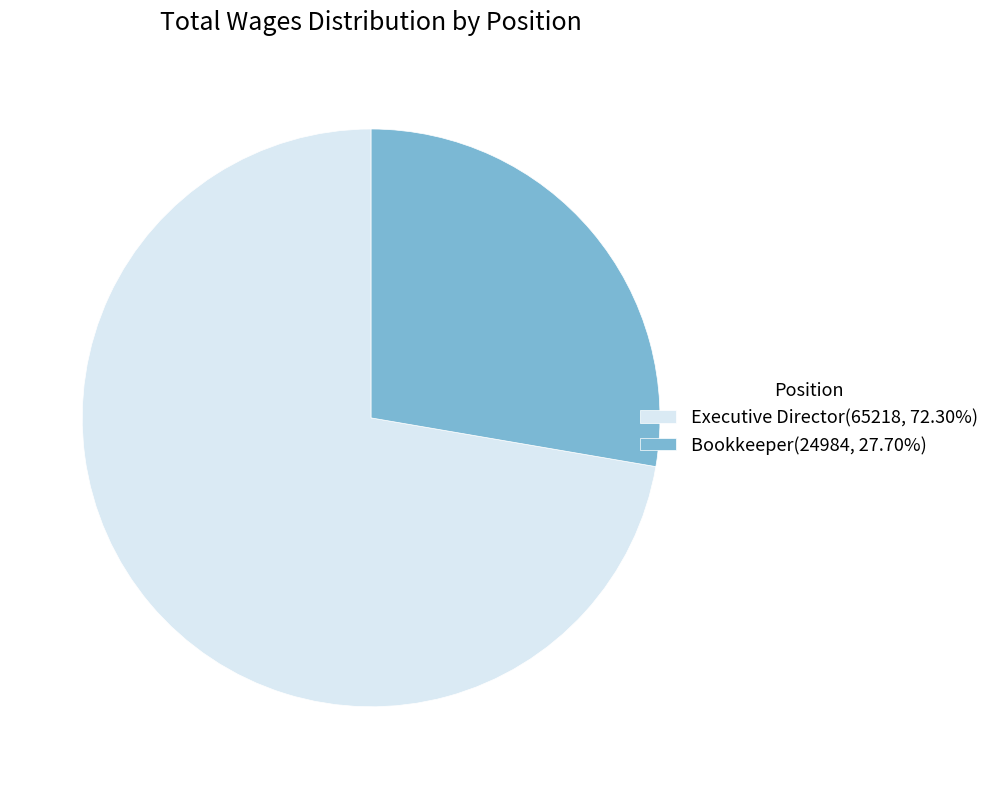

Does Executive Director represent more than half of the total?

Yes